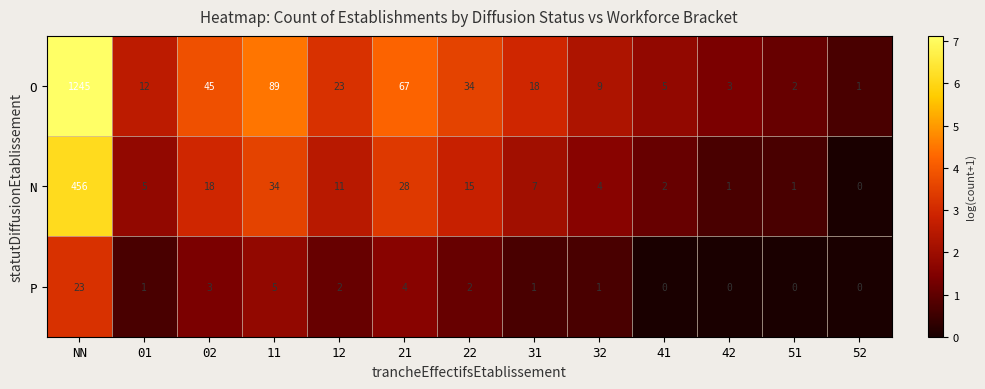

What is the average value of the O series?

119